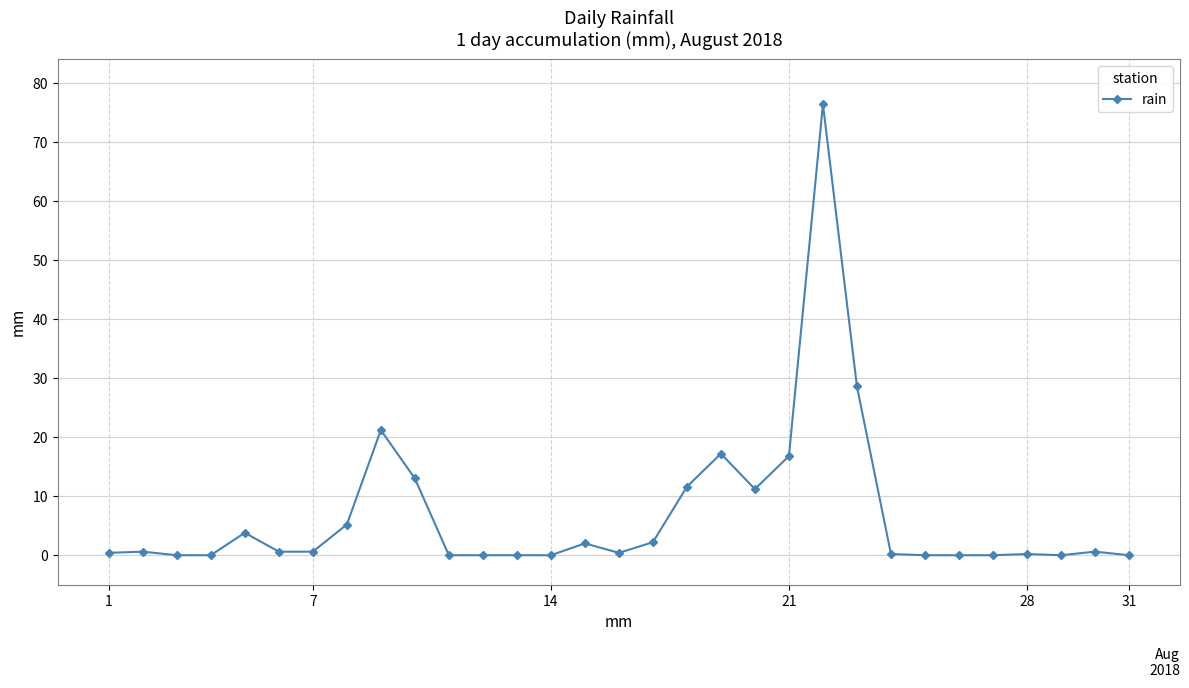

What is the maximum value shown in the chart?

76.4